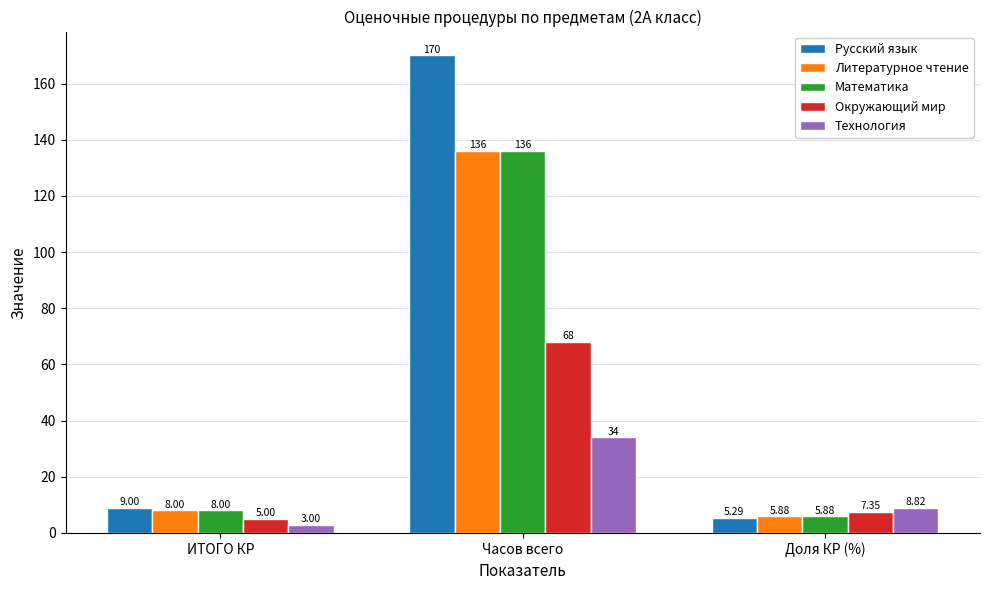

What is the label of the 1st bar from the left?

ИТОГО КР